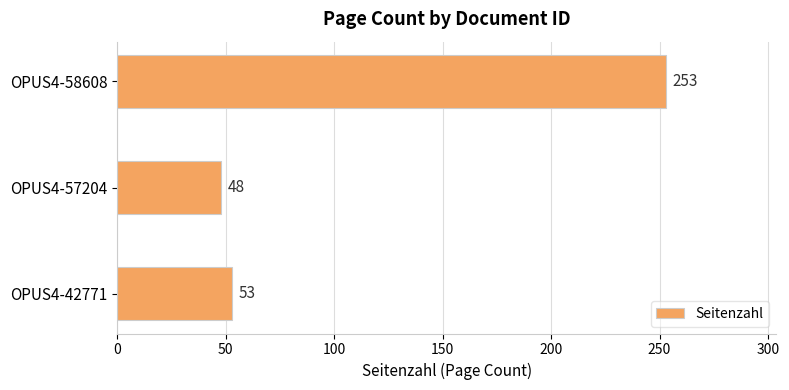

What is the minimum value shown in the chart?

48